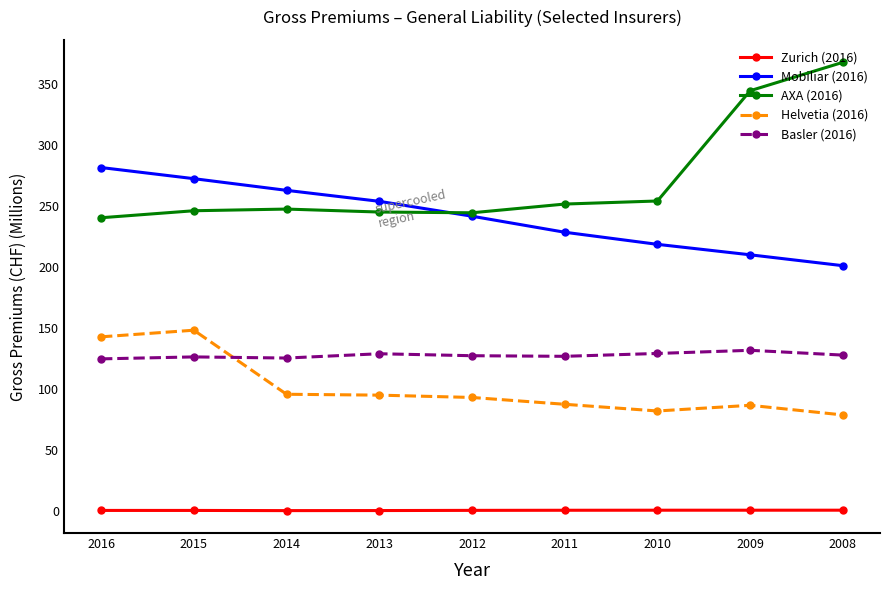

At how many categories does at least one series exceed 168?

9